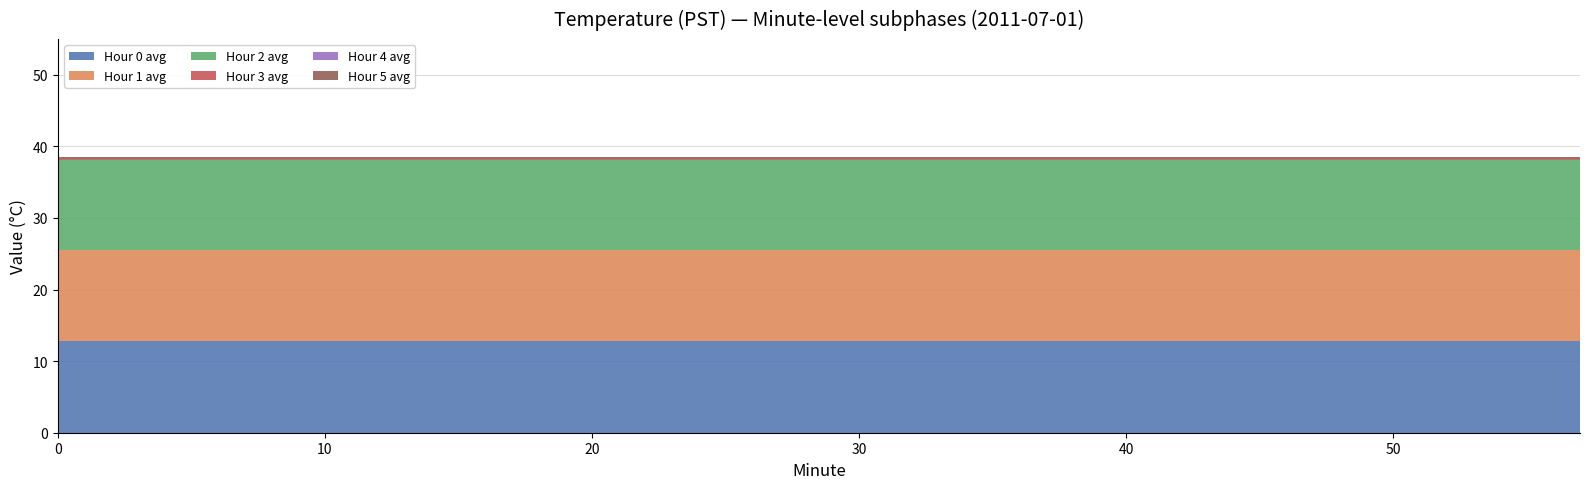

Reading right to left, extract all data points from this chart.

Hour 0 avg: 57=12.8	54=12.8	51=12.8	48=12.8	45=12.8	42=12.8	39=12.8	36=12.8	33=12.8	30=12.8	27=12.8	24=12.8	21=12.8	18=12.8	15=12.8	12=12.8	9=12.8	6=12.8	3=12.8	0=12.8
Hour 1 avg: 57=12.7	54=12.7	51=12.7	48=12.7	45=12.7	42=12.7	39=12.7	36=12.7	33=12.7	30=12.7	27=12.7	24=12.7	21=12.7	18=12.7	15=12.7	12=12.7	9=12.7	6=12.7	3=12.7	0=12.7
Hour 2 avg: 57=12.6	54=12.6	51=12.6	48=12.6	45=12.6	42=12.6	39=12.6	36=12.6	33=12.6	30=12.6	27=12.6	24=12.6	21=12.6	18=12.6	15=12.6	12=12.6	9=12.6	6=12.6	3=12.6	0=12.6
Hour 3 avg: 57=0.1	54=0.1	51=0.1	48=0.1	45=0.1	42=0.1	39=0.1	36=0.1	33=0.1	30=0.1	27=0.1	24=0.1	21=0.1	18=0.1	15=0.1	12=0.1	9=0.1	6=0.1	3=0.1	0=0.1
Hour 4 avg: 57=0.1	54=0.1	51=0.1	48=0.1	45=0.1	42=0.1	39=0.1	36=0.1	33=0.1	30=0.1	27=0.1	24=0.1	21=0.1	18=0.1	15=0.1	12=0.1	9=0.1	6=0.1	3=0.1	0=0.1
Hour 5 avg: 57=0.2	54=0.2	51=0.2	48=0.2	45=0.2	42=0.2	39=0.2	36=0.2	33=0.2	30=0.2	27=0.2	24=0.2	21=0.2	18=0.2	15=0.2	12=0.2	9=0.2	6=0.2	3=0.2	0=0.2